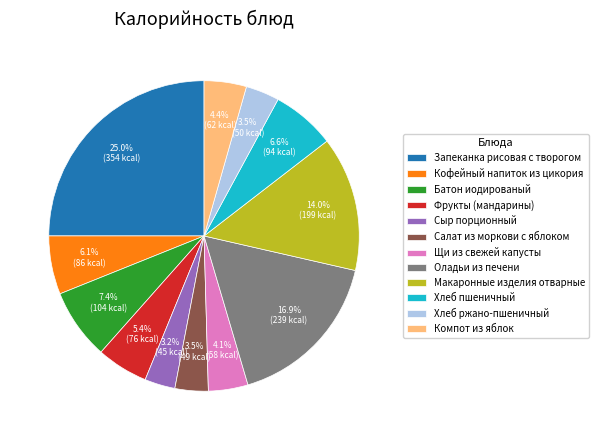

To the nearest percent, what is the difference between the largest and smallest slice percentages?

22%